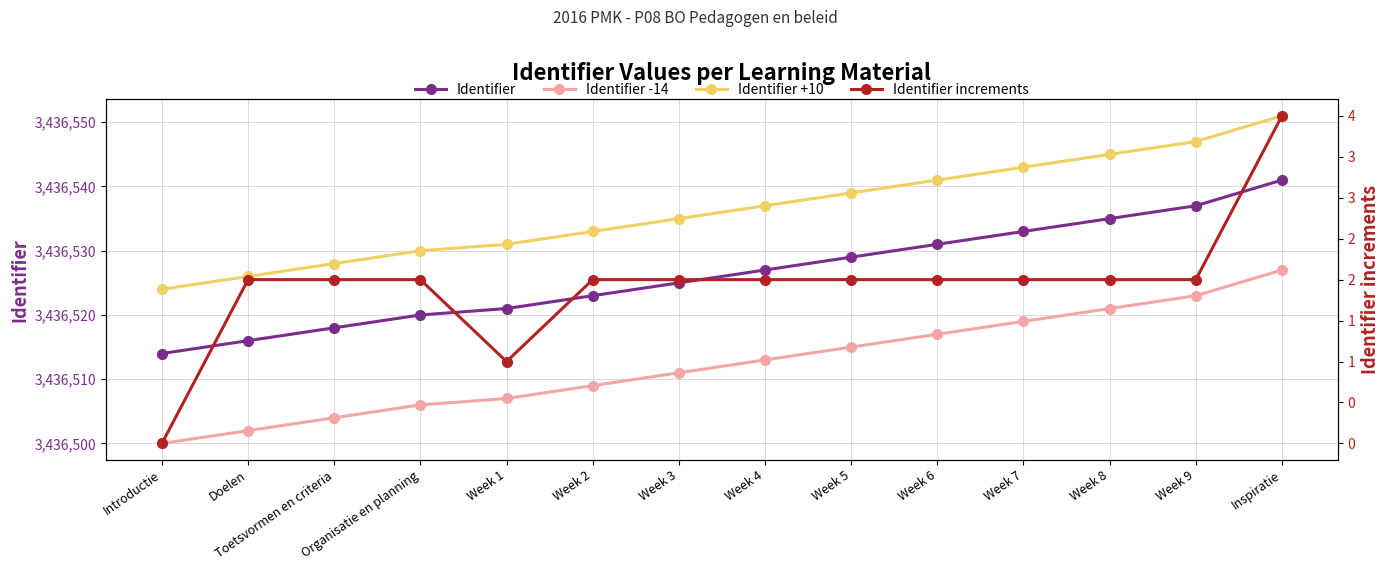

Is the value of Identifier increments at Week 6 greater than the value of Identifier +10 at Week 4?

No